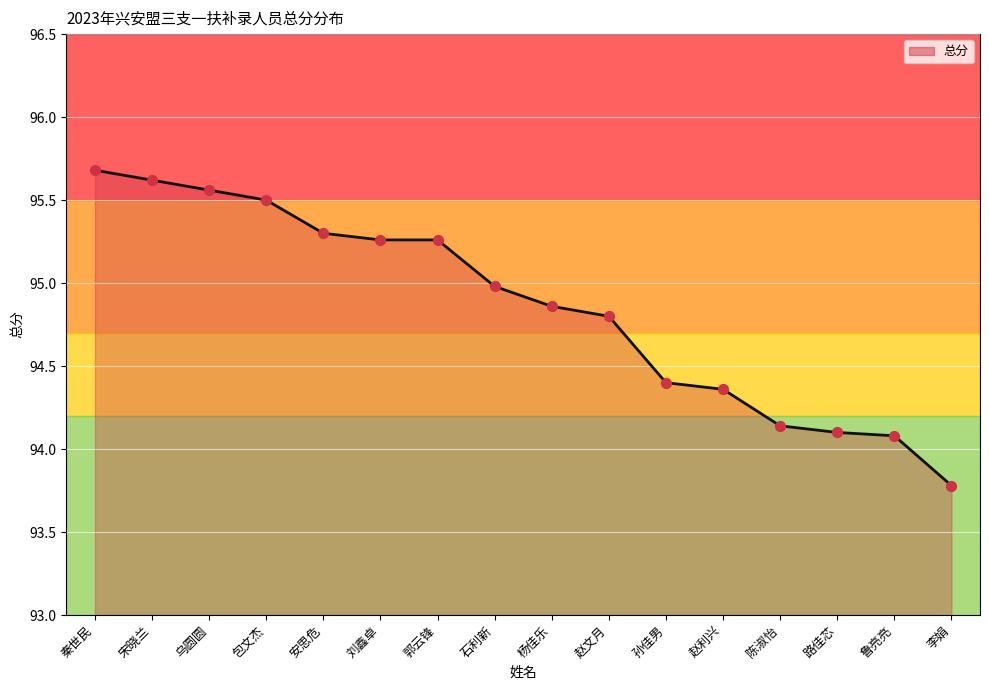

Approximately how many times larger is the value at 路佳芯 compared to 安思危?

1.0